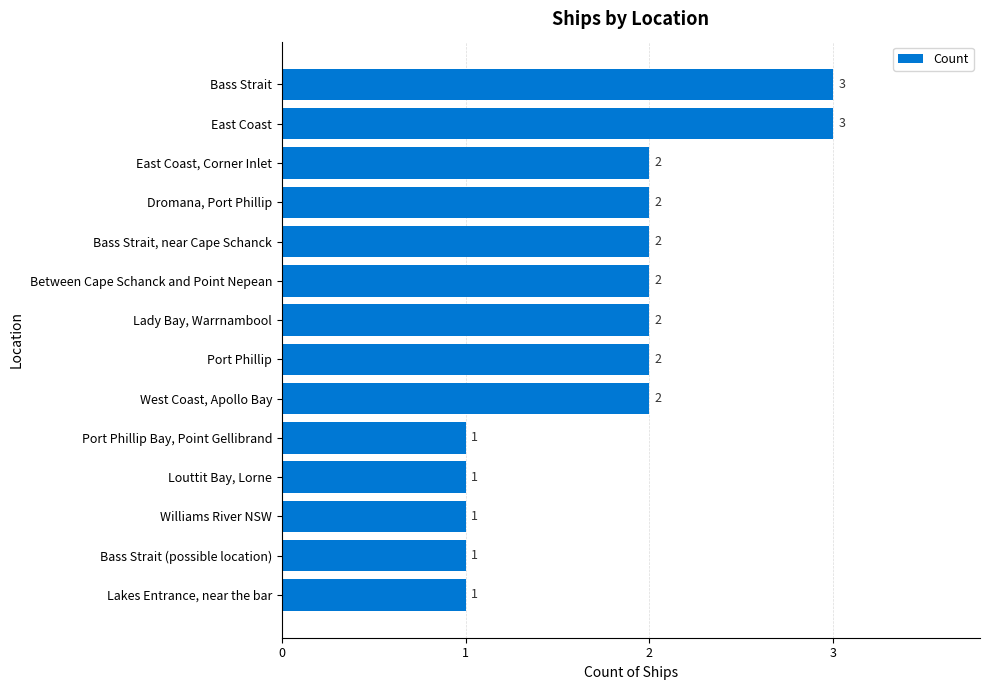

What is the sum of the values at Dromana, Port Phillip and East Coast, Corner Inlet?

4